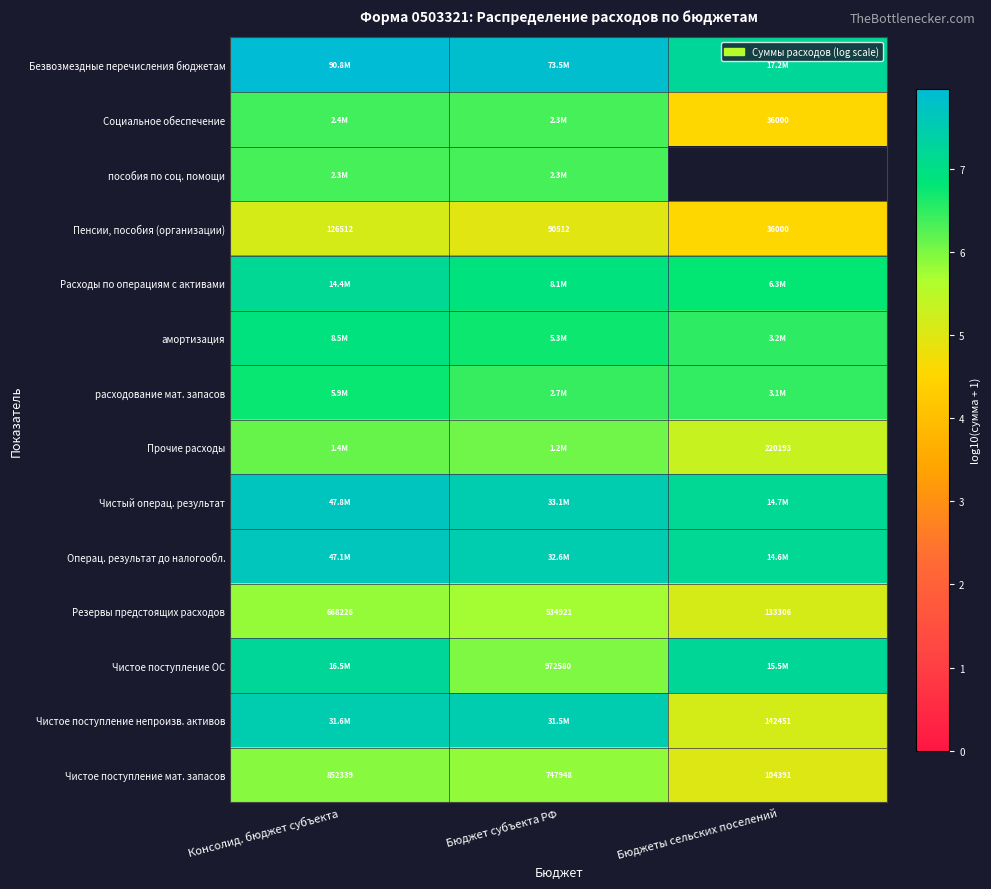

What is the maximum value for Резервы предстоящих расходов?

5.8